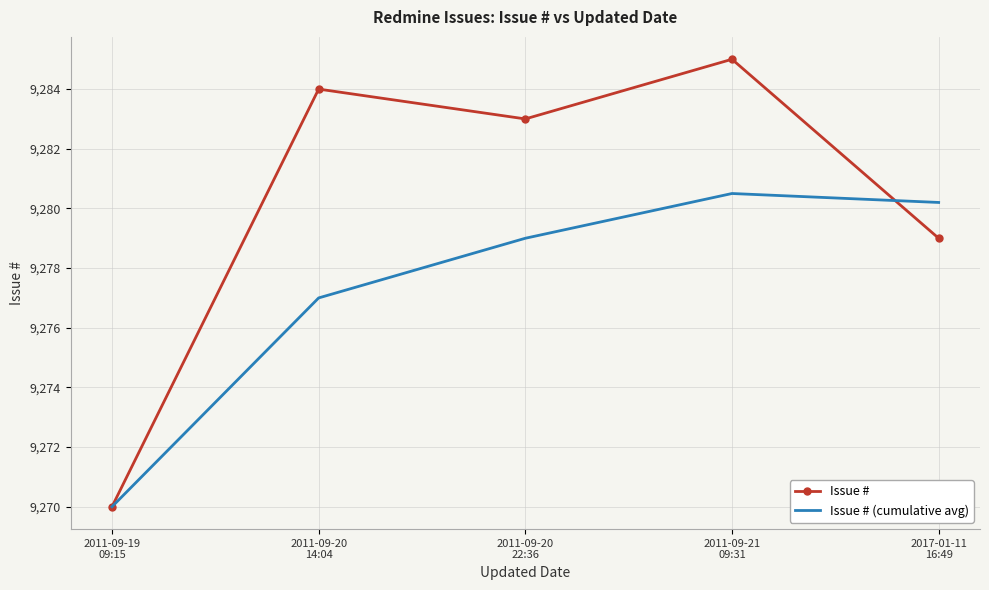

Where is Issue # nearest to the value 9277?

2017-01-11
16:49